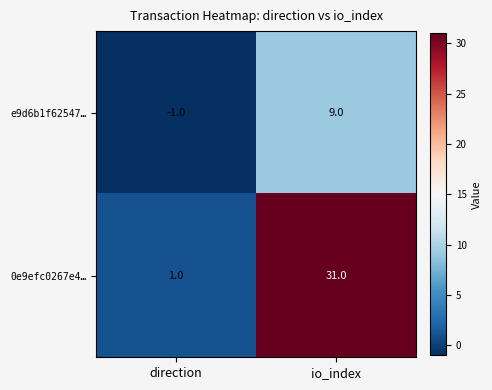

How many data points in e9d6b1f62547… are less than 9?

1